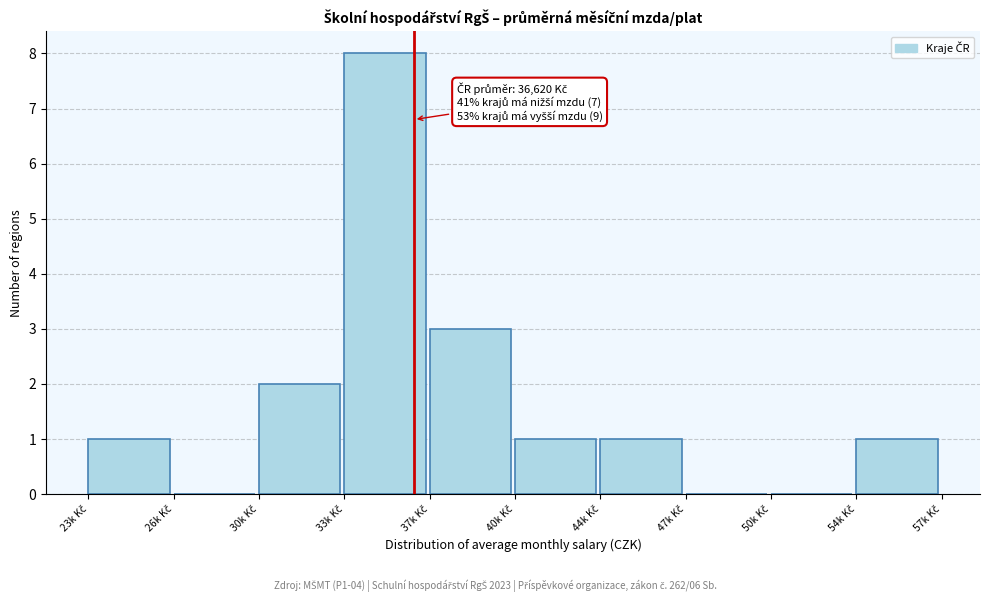

What is the sum of all values?

17